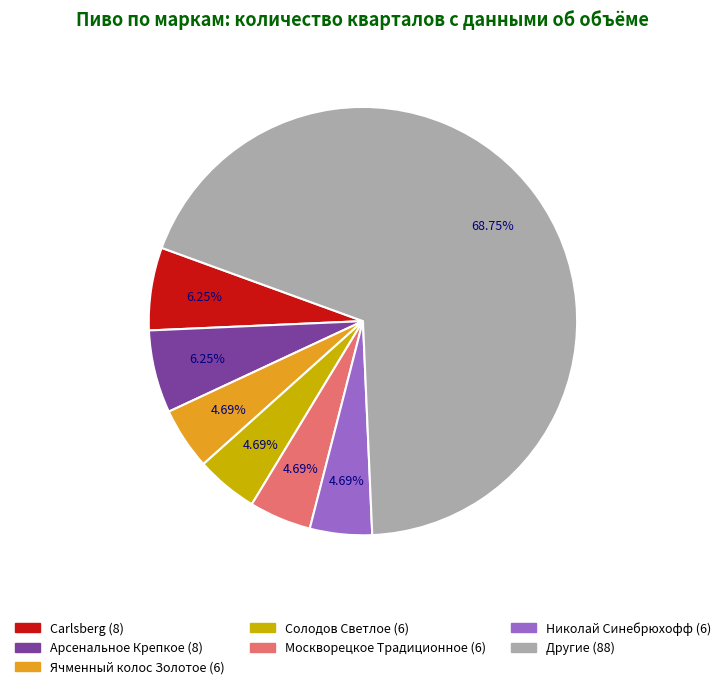

Do Другие (88) and Солодов Светлое (6) together represent more than half of the pie?

Yes